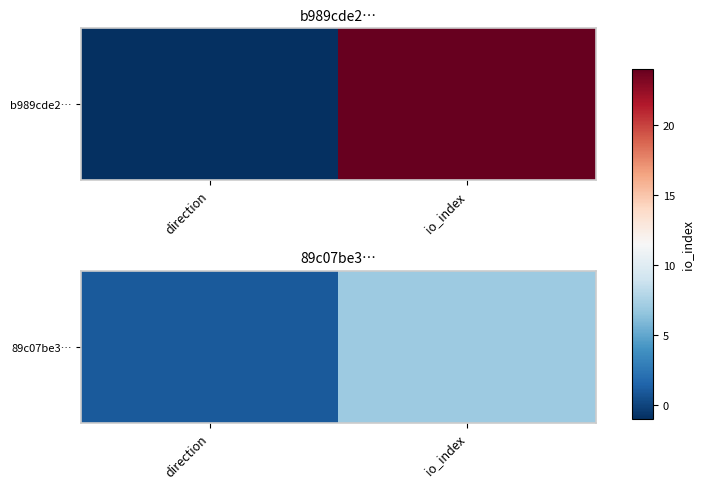

What value does the data have at direction?

1